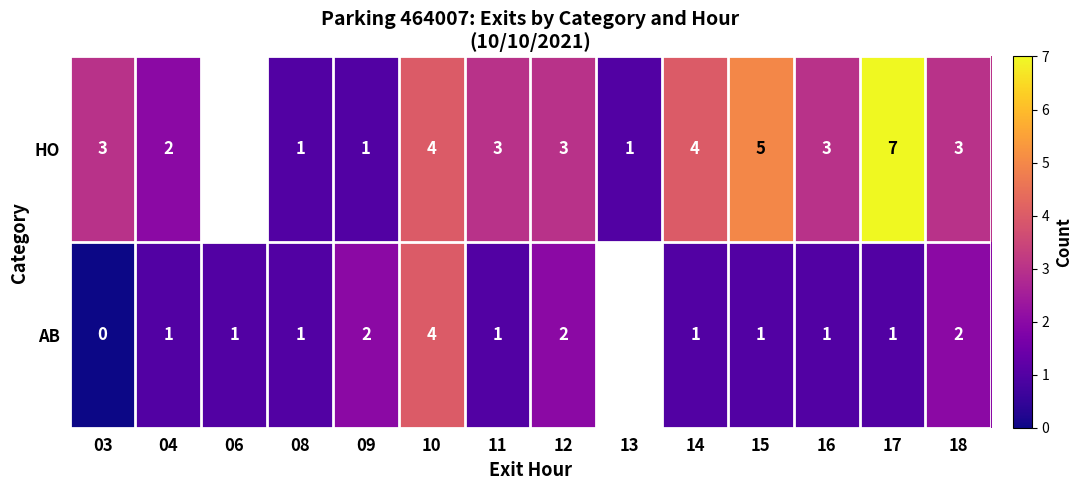

Is the value of HO at 03 greater than the value of AB at 10?

No